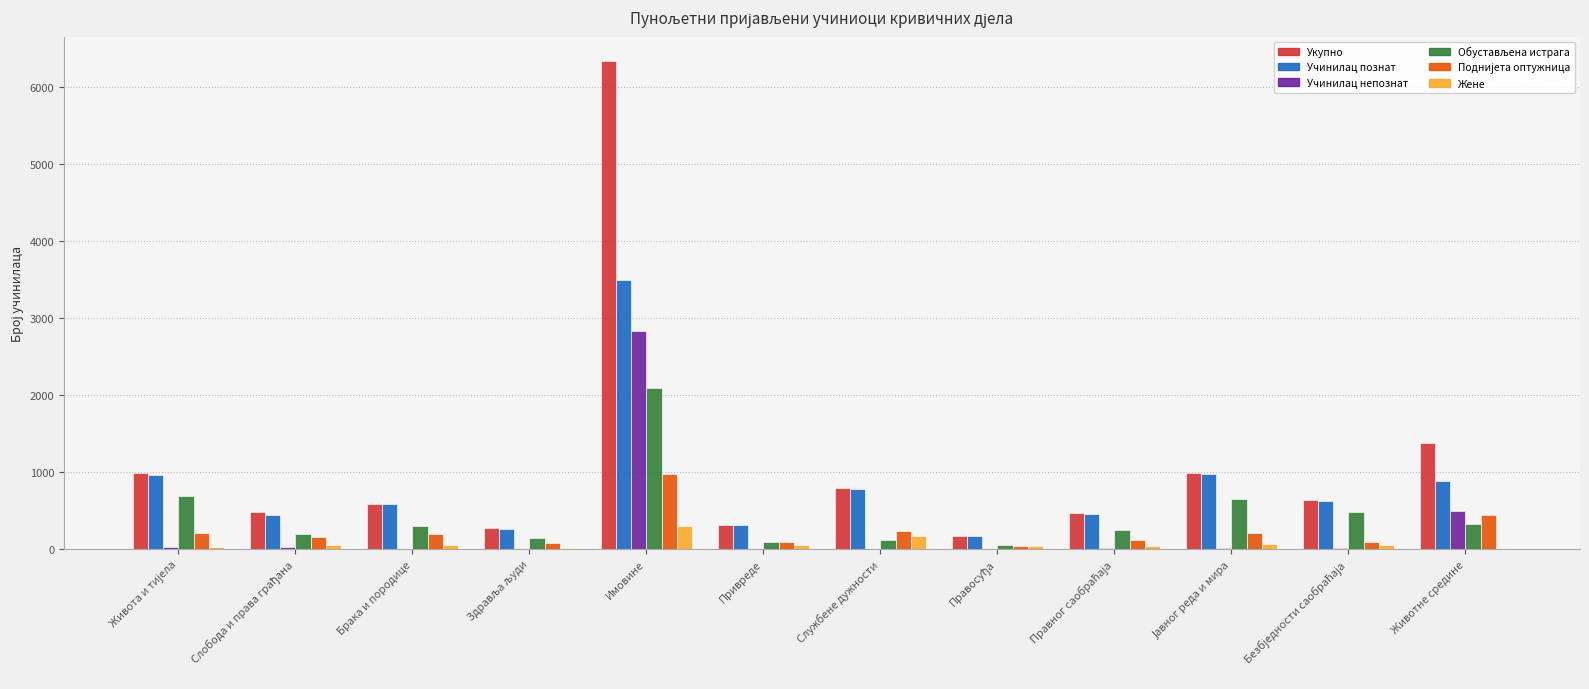

What is the greatest value displayed?

6338